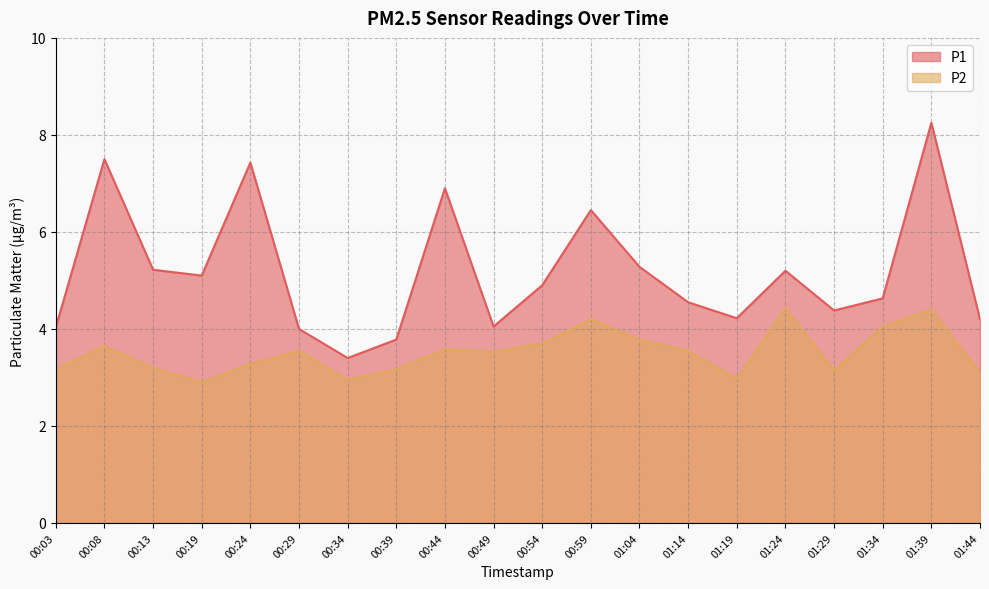

What is the total value across all series at 01:24?

9.6